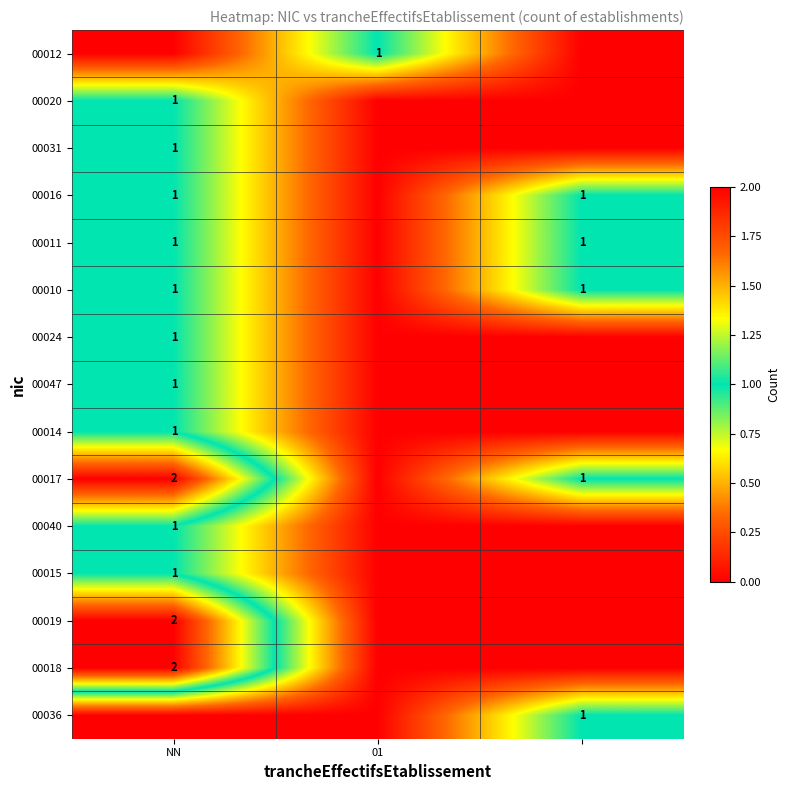

The value of 00031 at NN is 1. True or false?

True